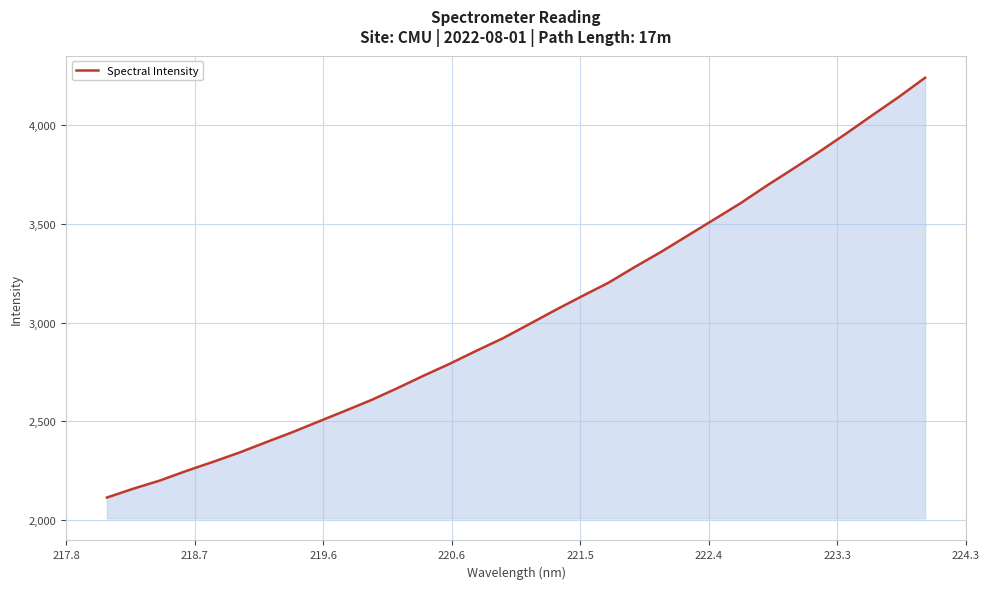

What is the maximum value shown in the chart?

4239.6